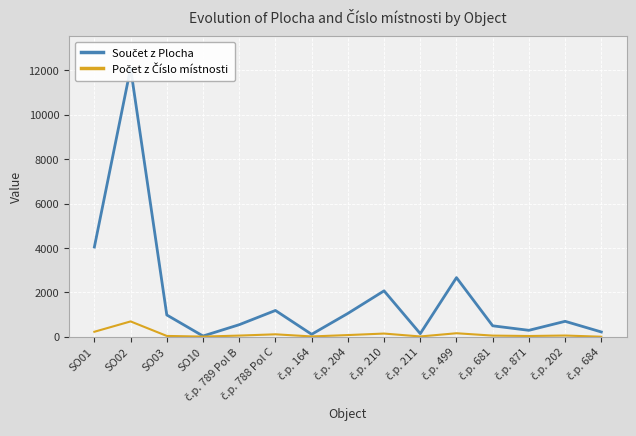

How many categories are shown in the chart?

15